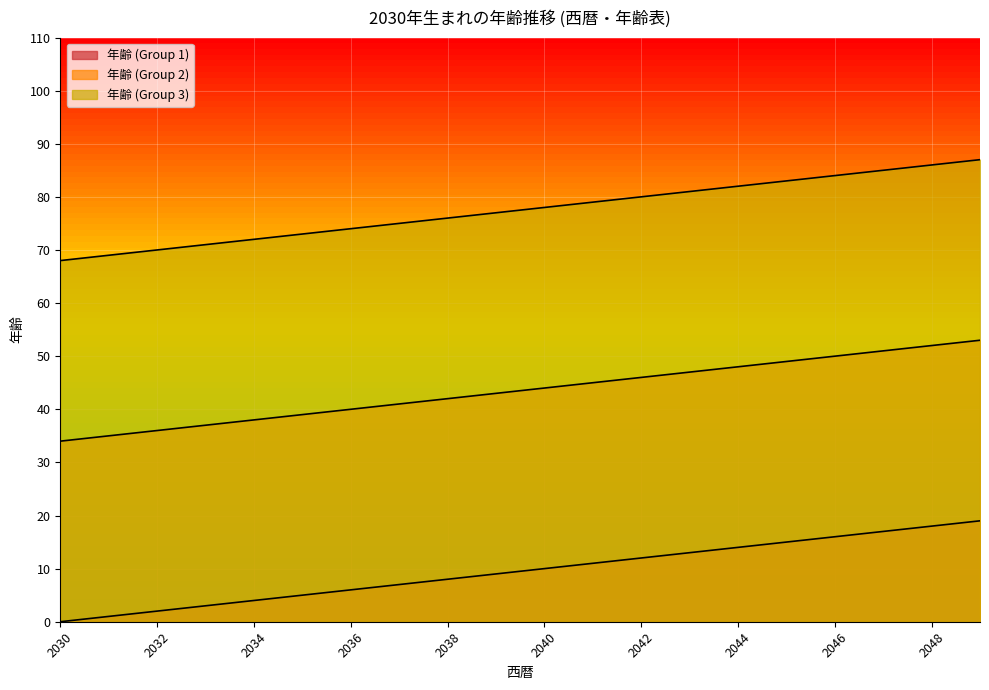

What value does the 年齢 (Group 1) series have at 2037, to the nearest 10?

10